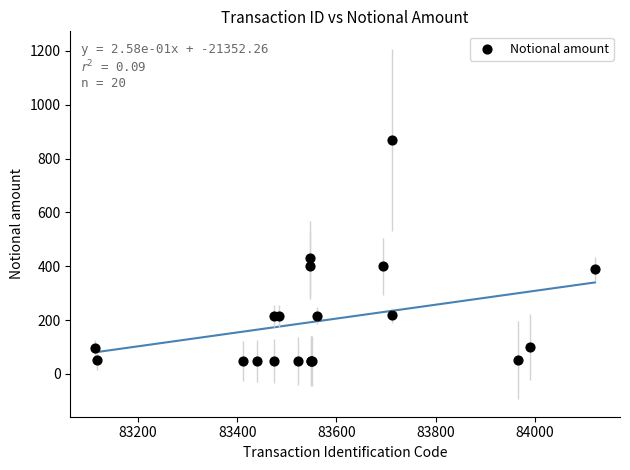

What Y value in the scatter plot is closest to 458?

430.0